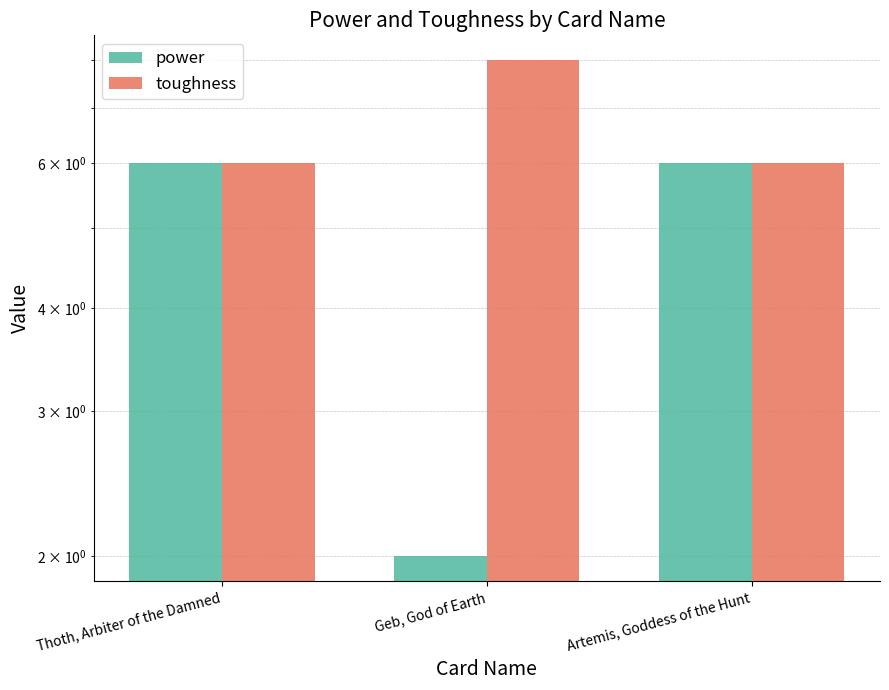

Which series has the largest range (max minus min)?

power